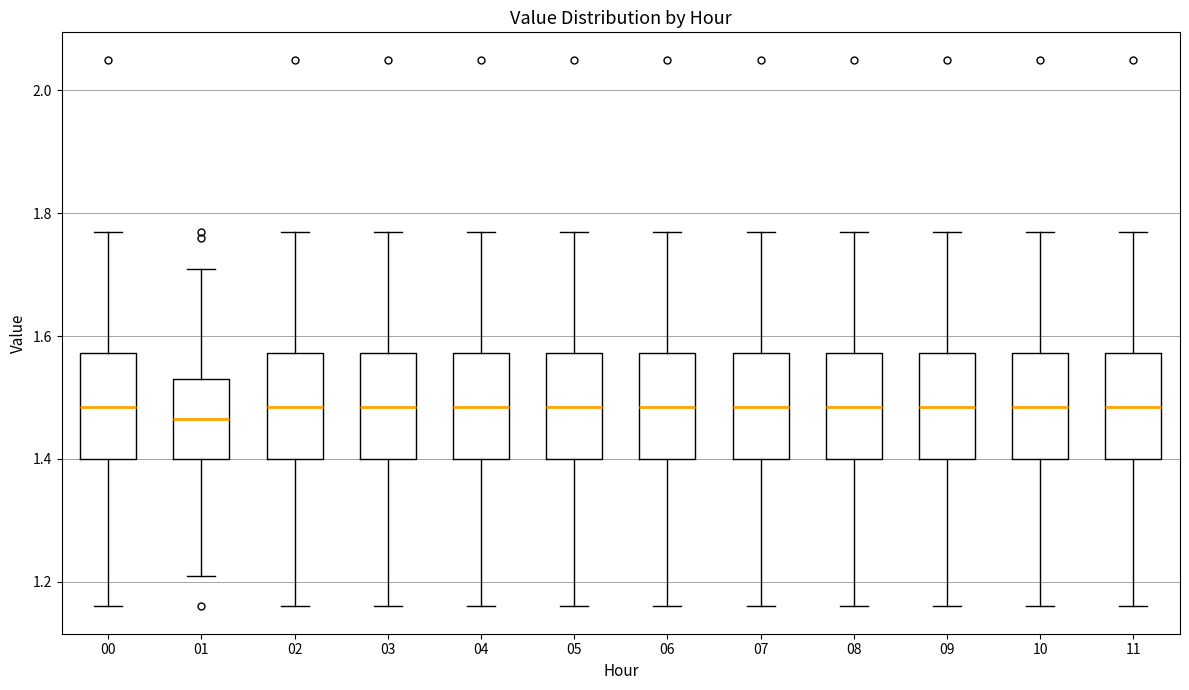

Reading left to right, transcribe this box plot: for each box, give where its median line is, the range the box spans, and where its two whiskers end, as read against the y-axis. The values are not printed on the chart, so give them approximately, as read against the axis.

00: median 1.48, box 1.40 to 1.58, whiskers 1.16 to 1.78
01: median 1.46, box 1.40 to 1.54, whiskers 1.22 to 1.72
02: median 1.48, box 1.40 to 1.58, whiskers 1.16 to 1.78
03: median 1.48, box 1.40 to 1.58, whiskers 1.16 to 1.78
04: median 1.48, box 1.40 to 1.58, whiskers 1.16 to 1.78
05: median 1.48, box 1.40 to 1.58, whiskers 1.16 to 1.78
06: median 1.48, box 1.40 to 1.58, whiskers 1.16 to 1.78
07: median 1.48, box 1.40 to 1.58, whiskers 1.16 to 1.78
08: median 1.48, box 1.40 to 1.58, whiskers 1.16 to 1.78
09: median 1.48, box 1.40 to 1.58, whiskers 1.16 to 1.78
10: median 1.48, box 1.40 to 1.58, whiskers 1.16 to 1.78
11: median 1.48, box 1.40 to 1.58, whiskers 1.16 to 1.78